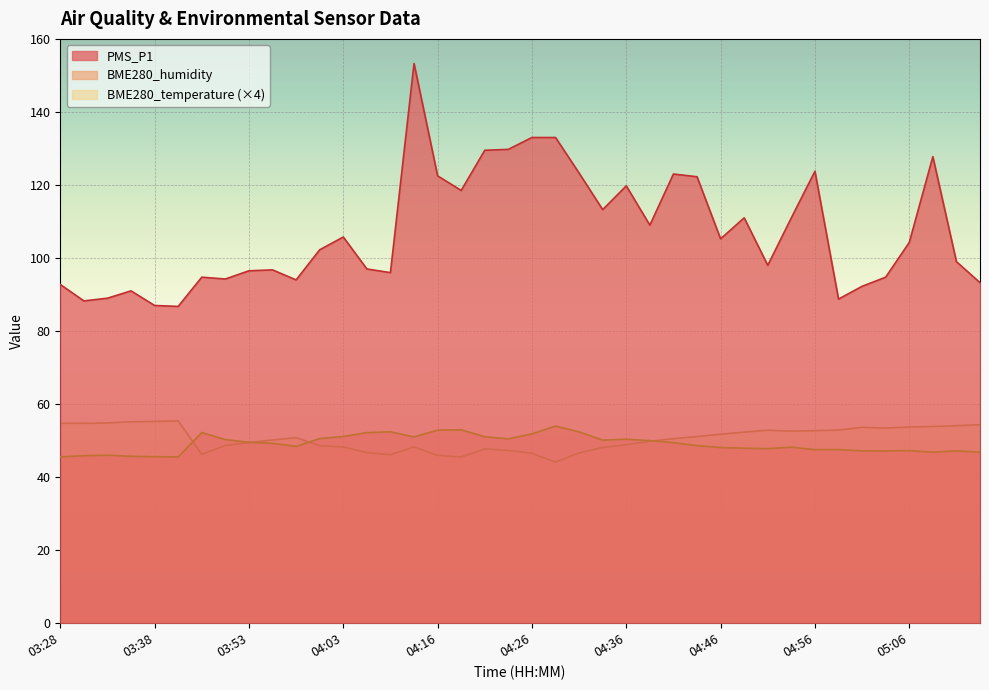

Where is BME280_temperature nearest to the value 49?

04:36